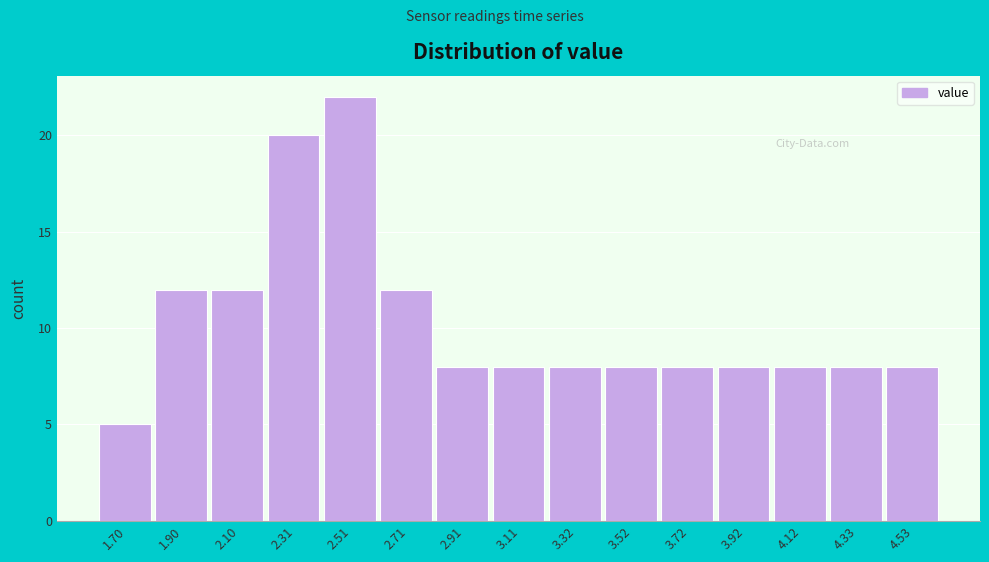

Reading left to right, transcribe all the data shown in this chart.

5	12	12	20	22	12	8	8	8	8	8	8	8	8	8